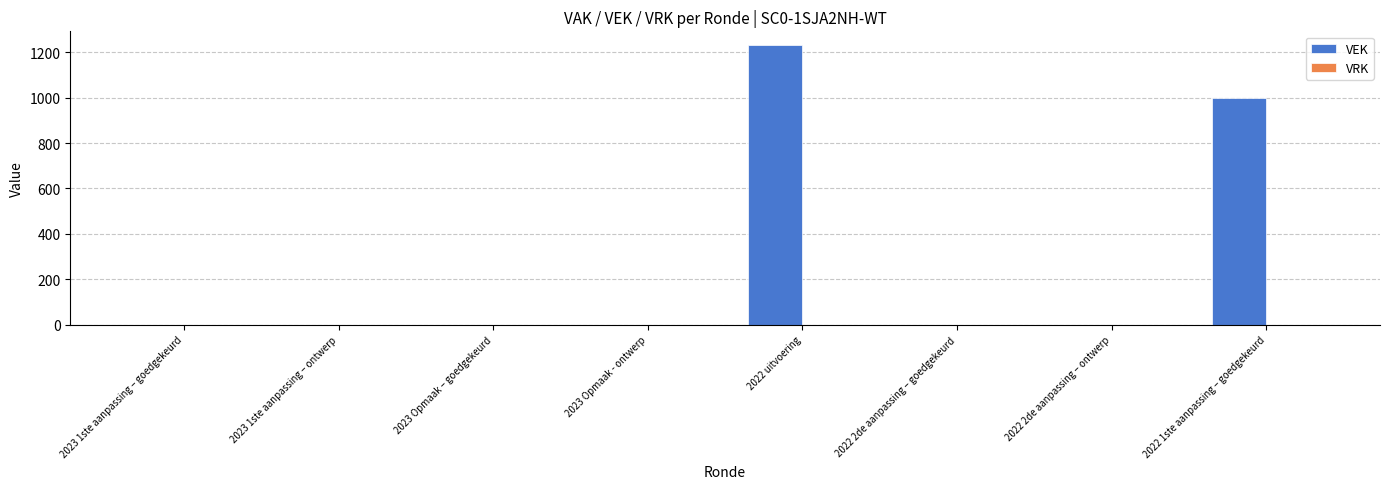

What is the change in value from 2023 Opmaak – goedgekeurd to 2022 1ste aanpassing – goedgekeurd?

+1000